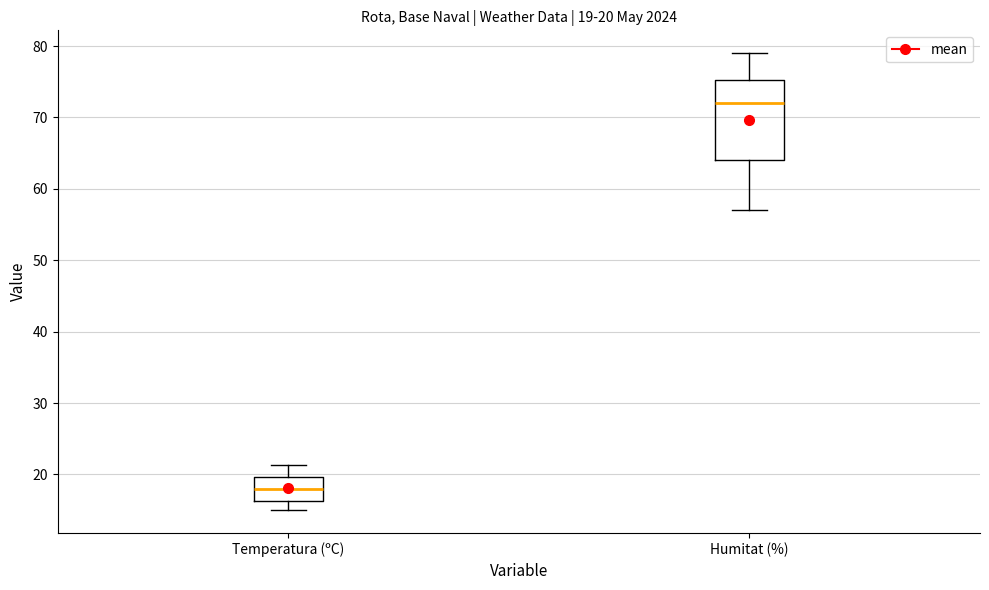

Comparing the boxes themselves (not the whiskers), which one is the tallest?

Humitat (%)